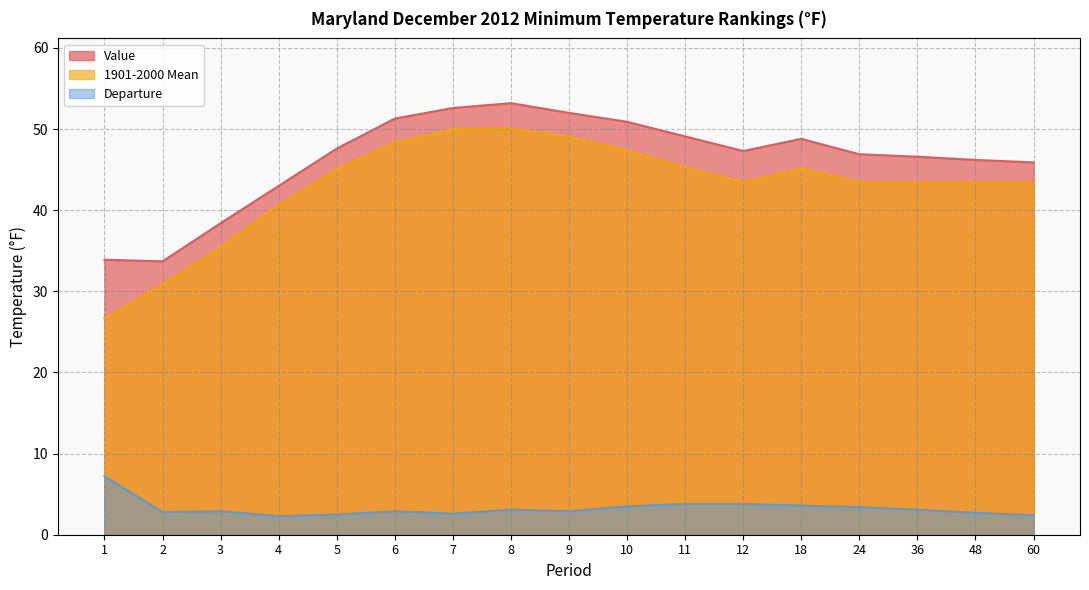

True or false: 1901-2000 Mean and Value intersect in this chart.

False